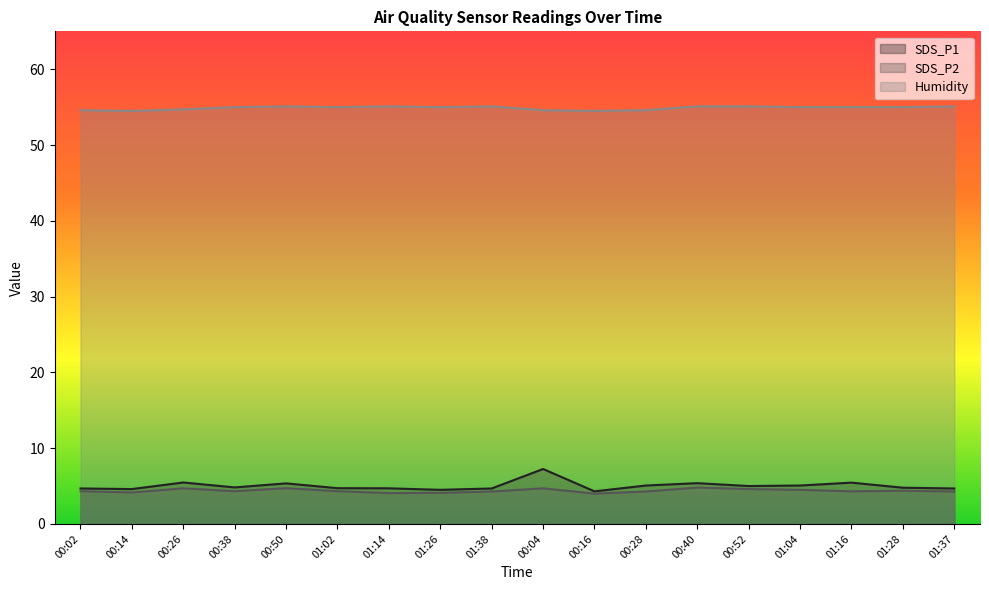

Reading left to right, extract all data points from this chart.

SDS_P1: 4.7	4.6	5.5	4.8	5.3	4.7	4.7	4.5	4.7	7.2	4.3	5.1	5.4	5.0	5.1	5.5	4.8	4.7
SDS_P2: 4.3	4.2	4.7	4.3	4.7	4.3	4.1	4.1	4.3	4.7	4.0	4.3	4.8	4.6	4.5	4.3	4.4	4.3
Humidity: 54.6	54.5	54.7	55.0	55.1	55.0	55.1	55.0	55.1	54.6	54.5	54.6	55.1	55.1	55.0	55.0	55.0	55.1